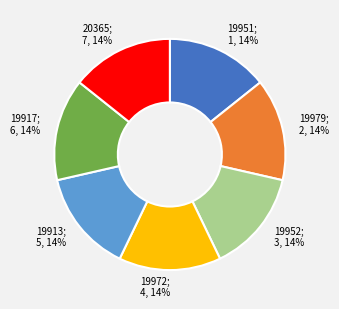

How many slices are in this pie chart?

7